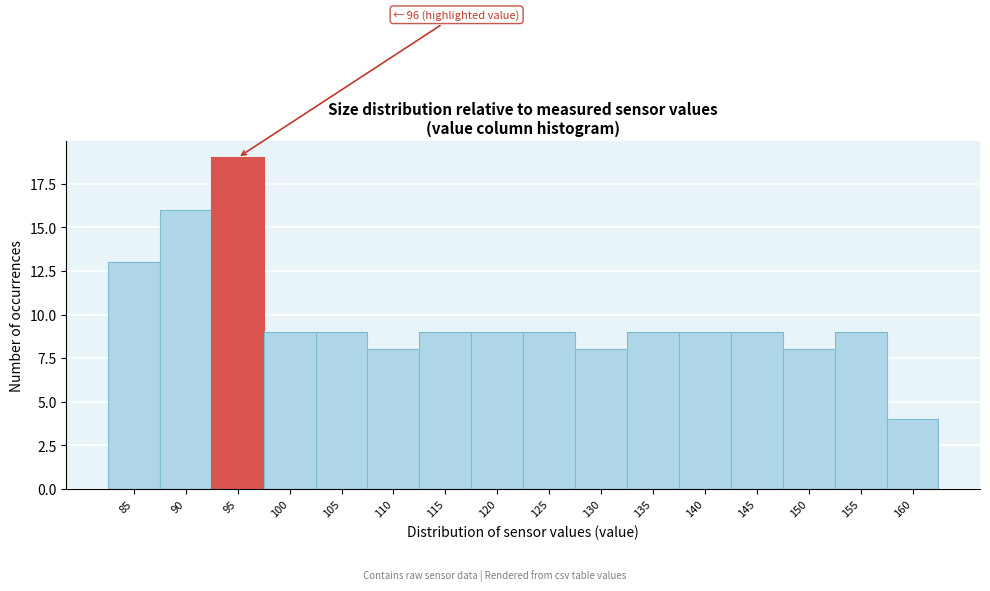

Reading left to right, transcribe all the data shown in this chart.

13	16	19	9	9	8	9	9	9	8	9	9	9	8	9	4